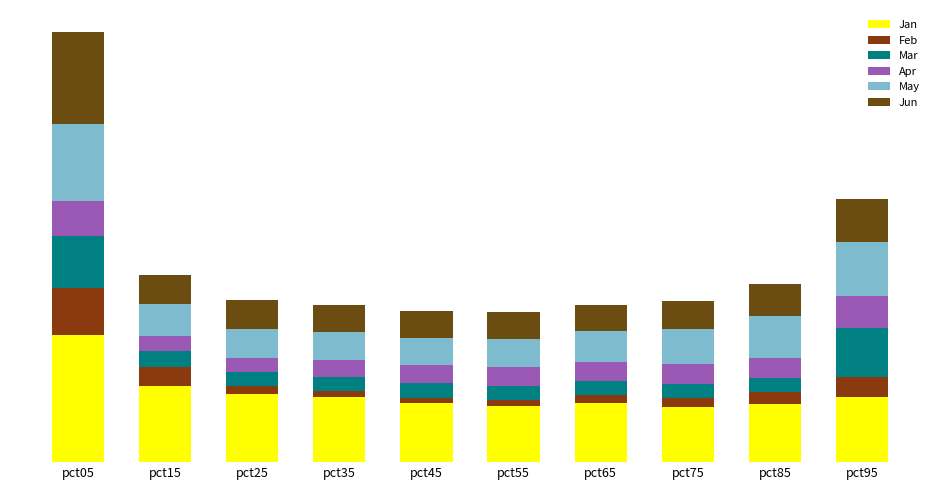

Between pct35 and pct95, which series saw the biggest shift?

Mar